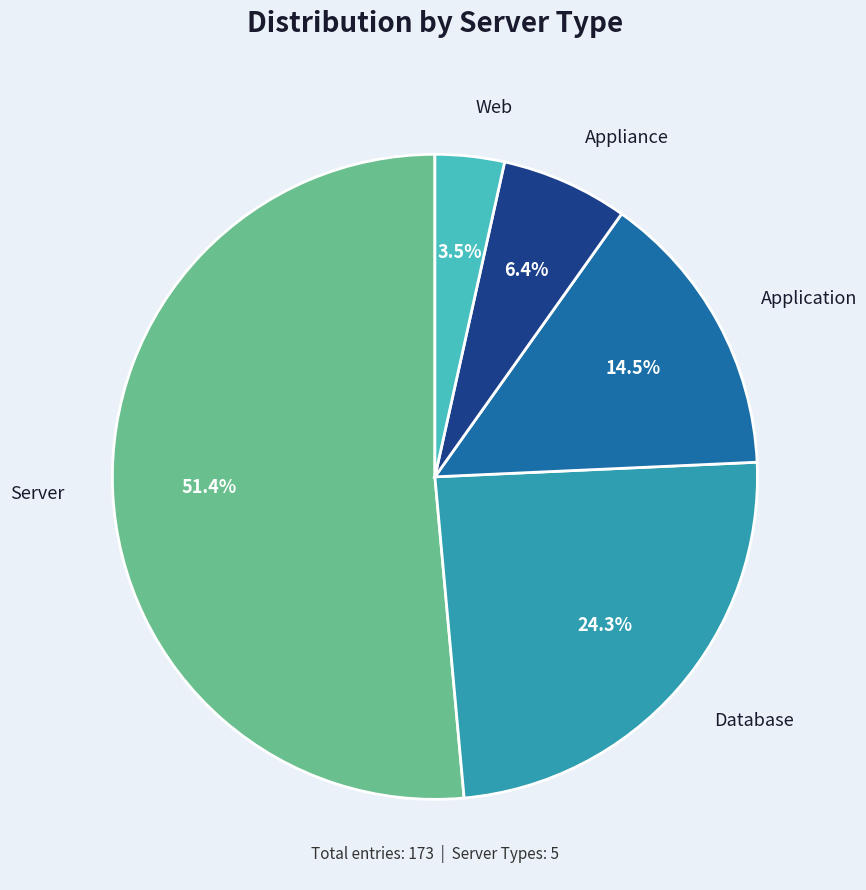

Does any single category account for the majority?

Yes